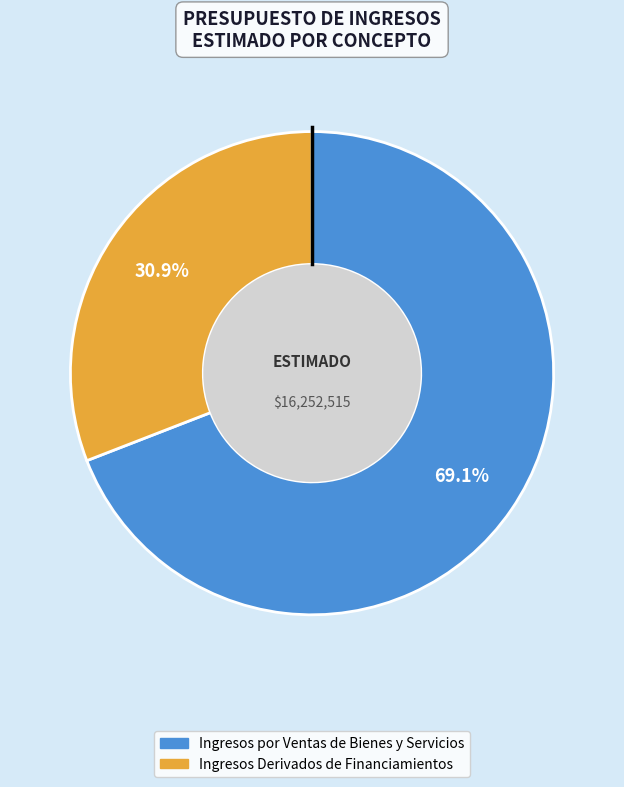

Is it true that Ingresos por Ventas de Bienes y Servicios is 63% of the pie?

False